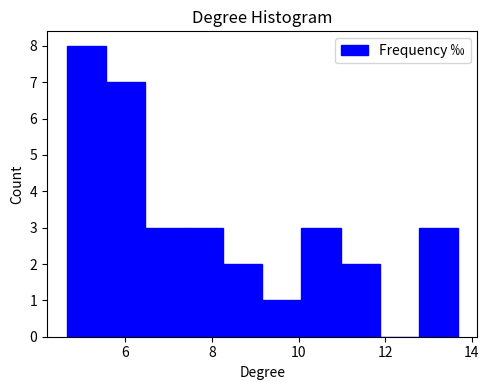

Which range on the x-axis has the tallest bar?

4.6 to 5.6